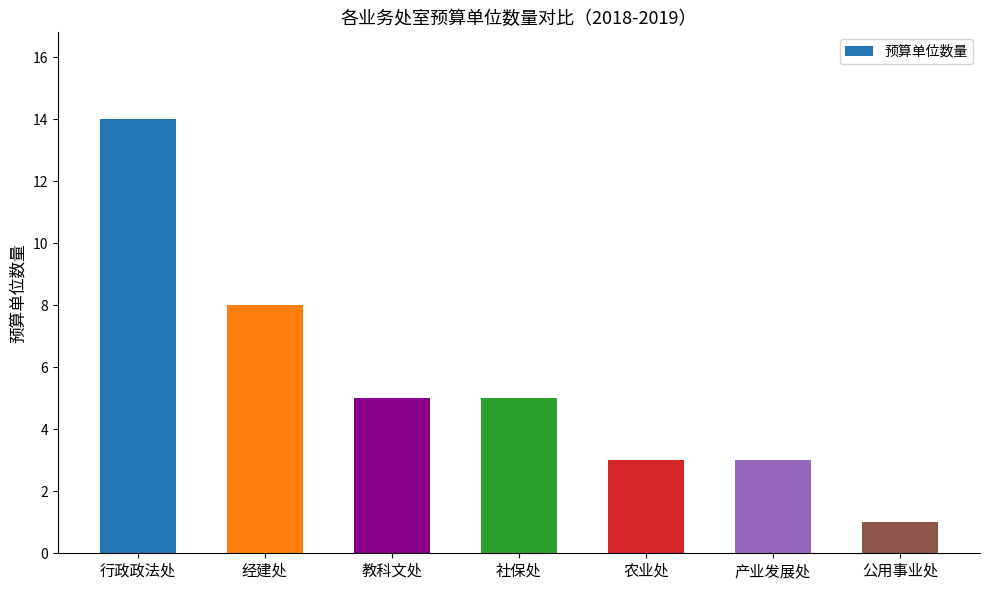

How many data points are less than 5?

3